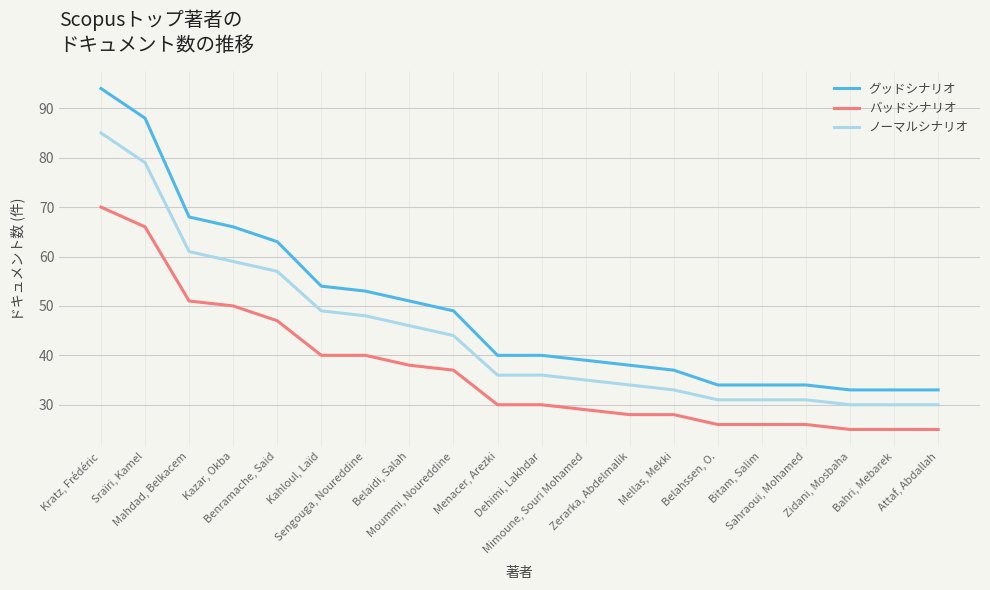

What is the approximate value of グッドシナリオ at Moummi, Noureddine?

49